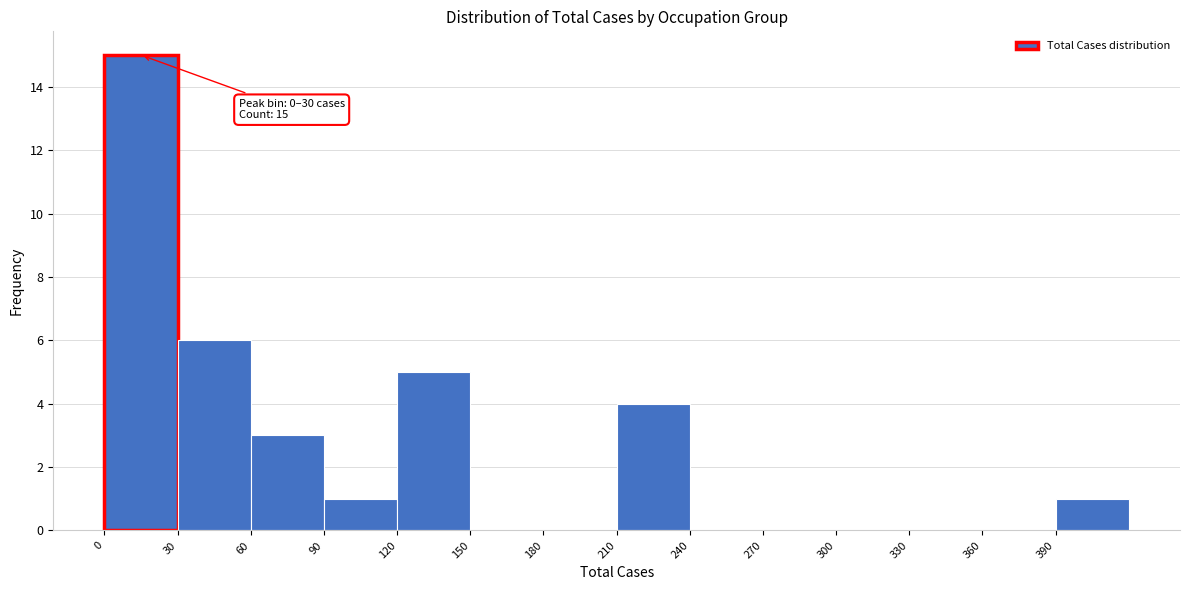

Over which range of the x-axis is the bar tallest?

0 to 30